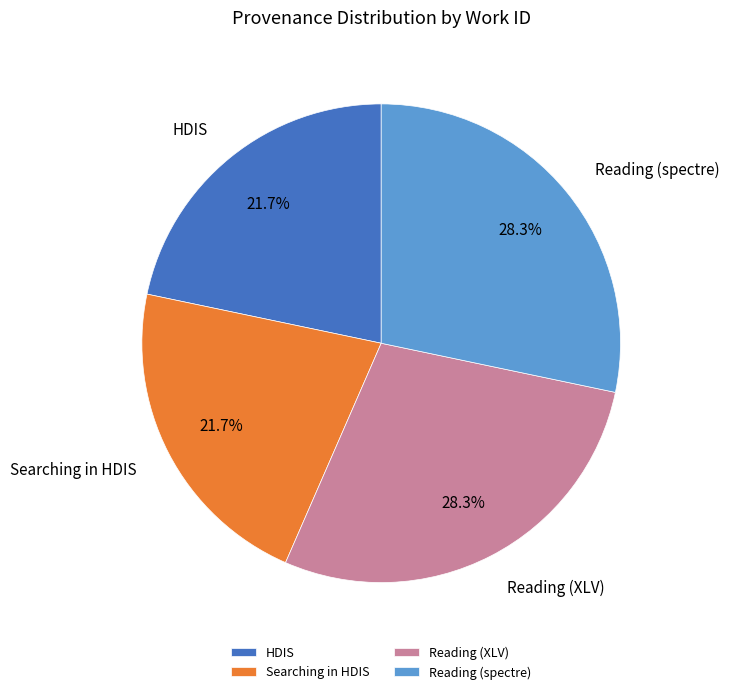

Is it true that HDIS is 31% of the pie?

False